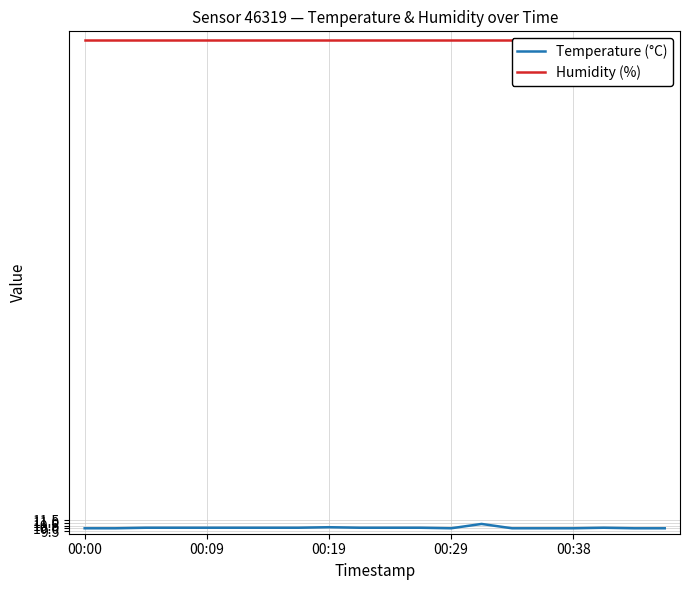

Rank the series by their average value, from highest to lowest.

Humidity (%), Temperature (°C)